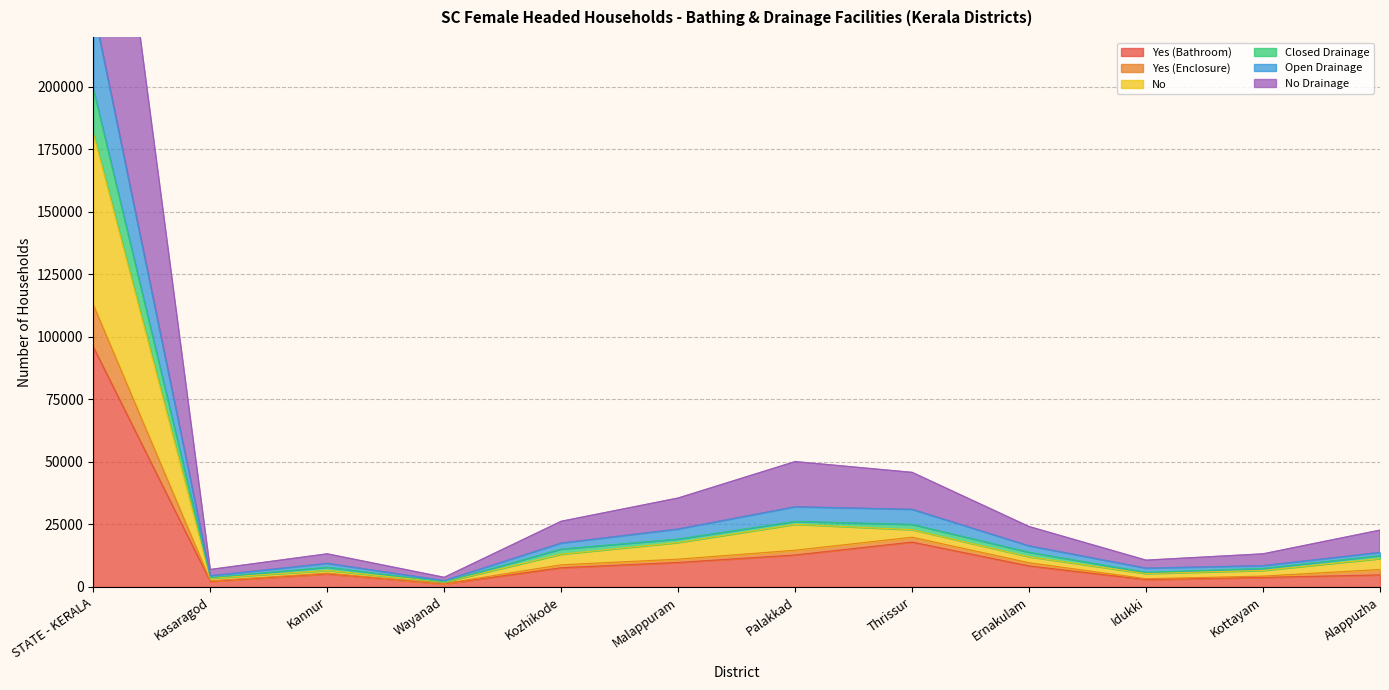

Which label corresponds to the largest value in the chart?

STATE - KERALA